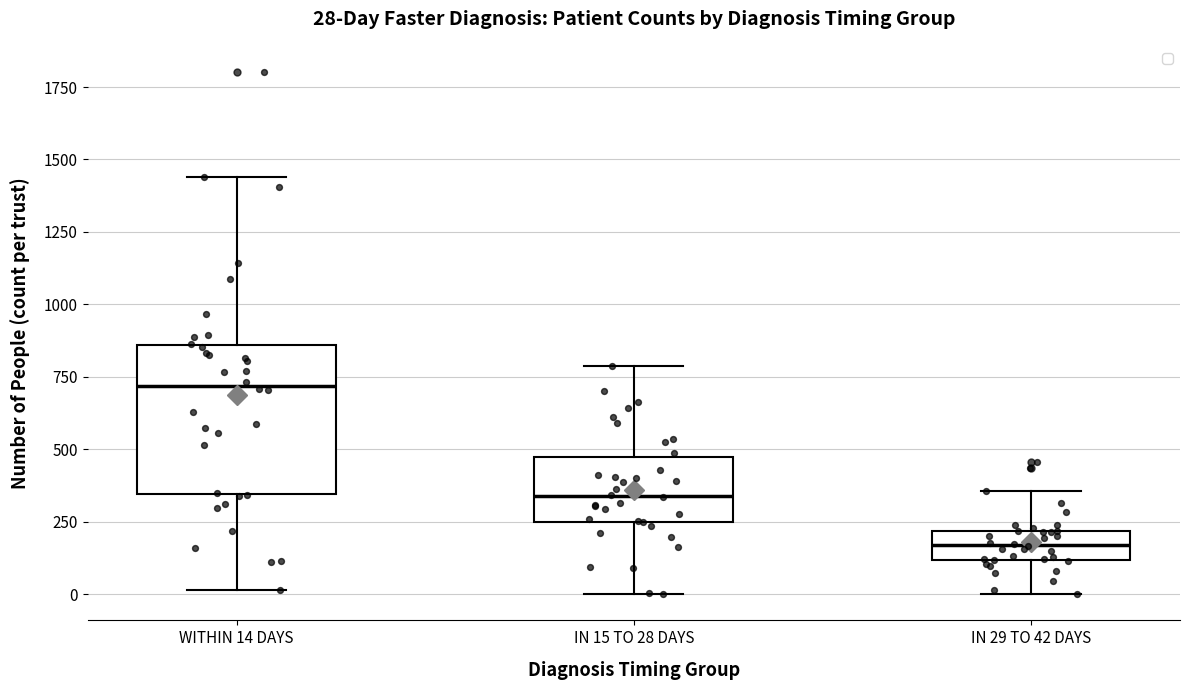

Which box has the highest median line?

WITHIN 14 DAYS